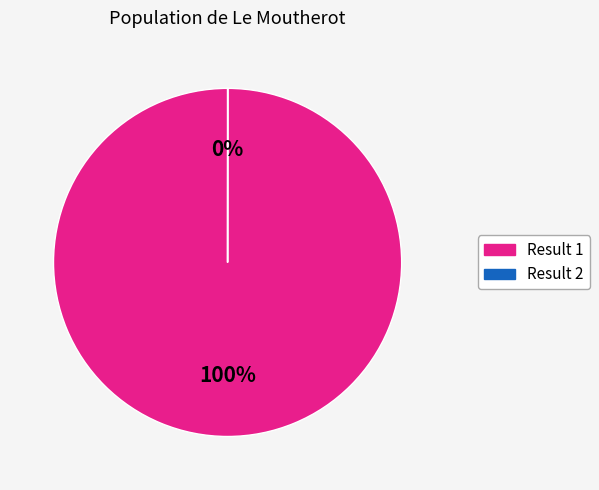

Is there any slice that represents more than half of the pie?

Yes